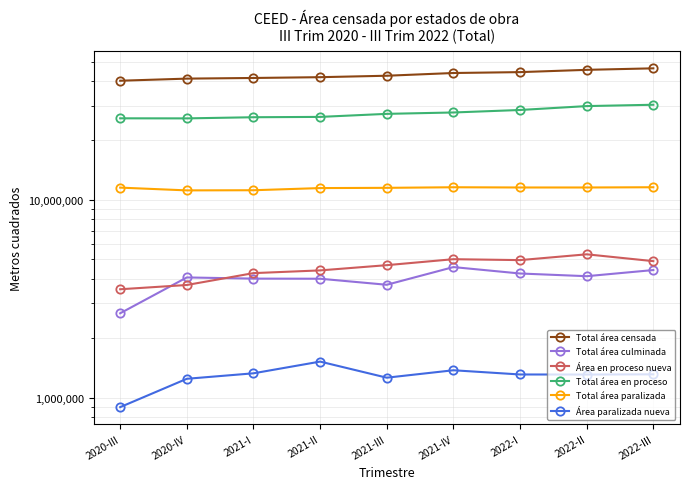

List the labels in order of Área paralizada nueva value, smallest first.

2020-III, 2020-IV, 2021-III, 2022-II, 2022-I, 2022-III, 2021-I, 2021-IV, 2021-II